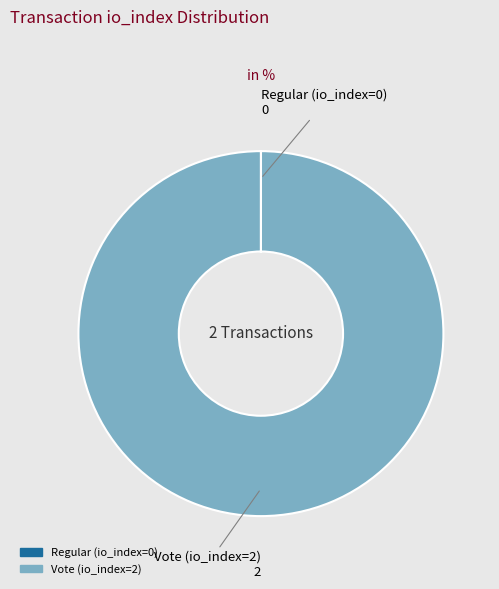

Which category accounts for the majority?

Vote (io_index=2)